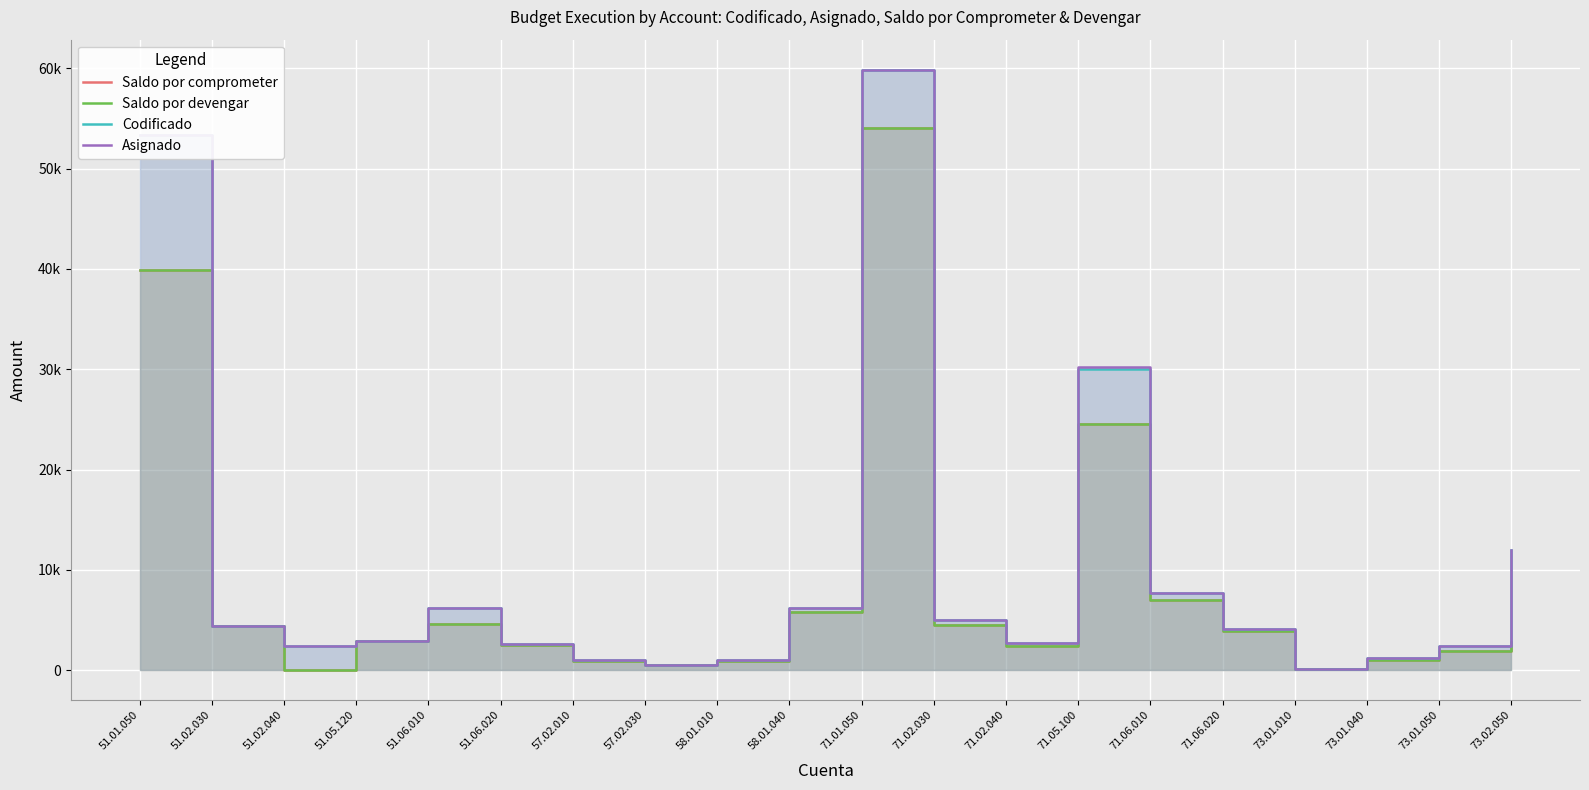

Is it true that Saldo por comprometer equals 39858.0 at 51.01.050?

True